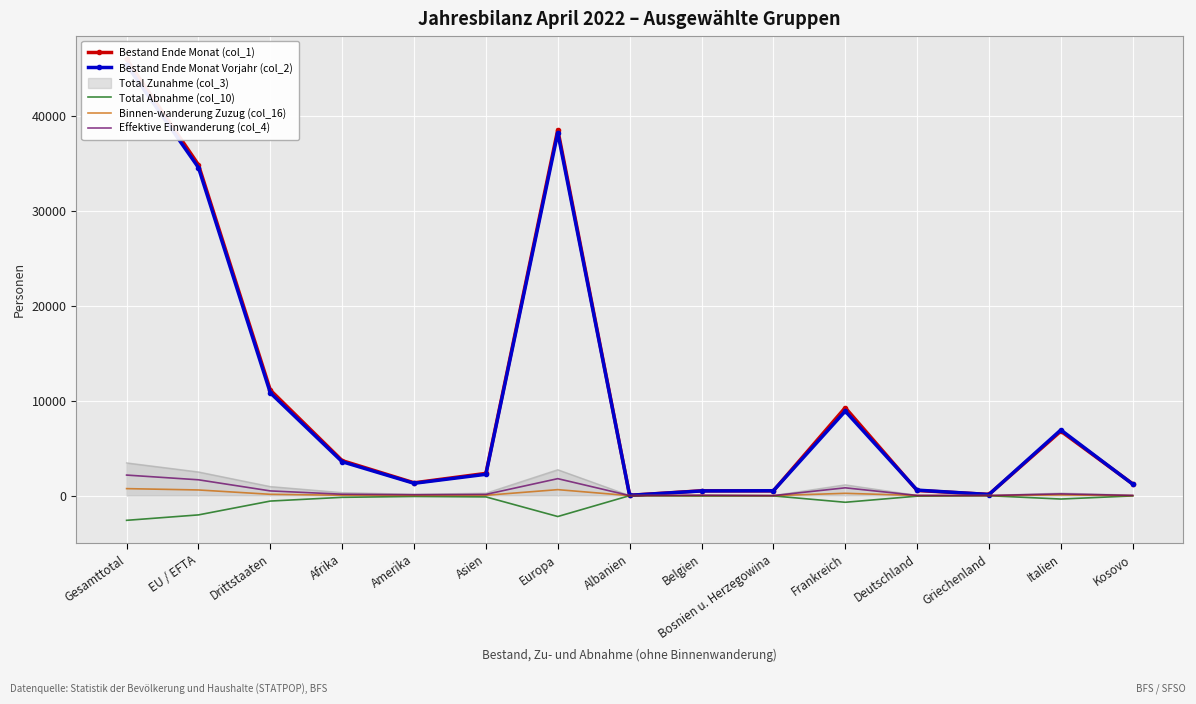

How many lines are shown in the chart?

5